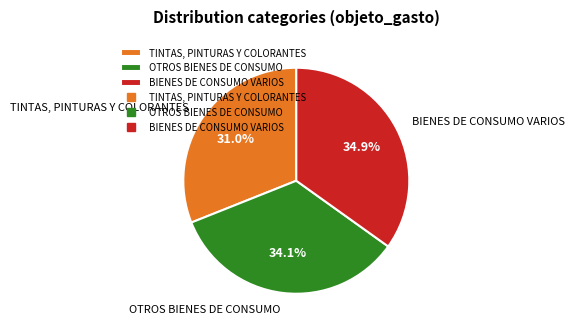

Do BIENES DE CONSUMO VARIOS and OTROS BIENES DE CONSUMO together represent more than half of the pie?

Yes